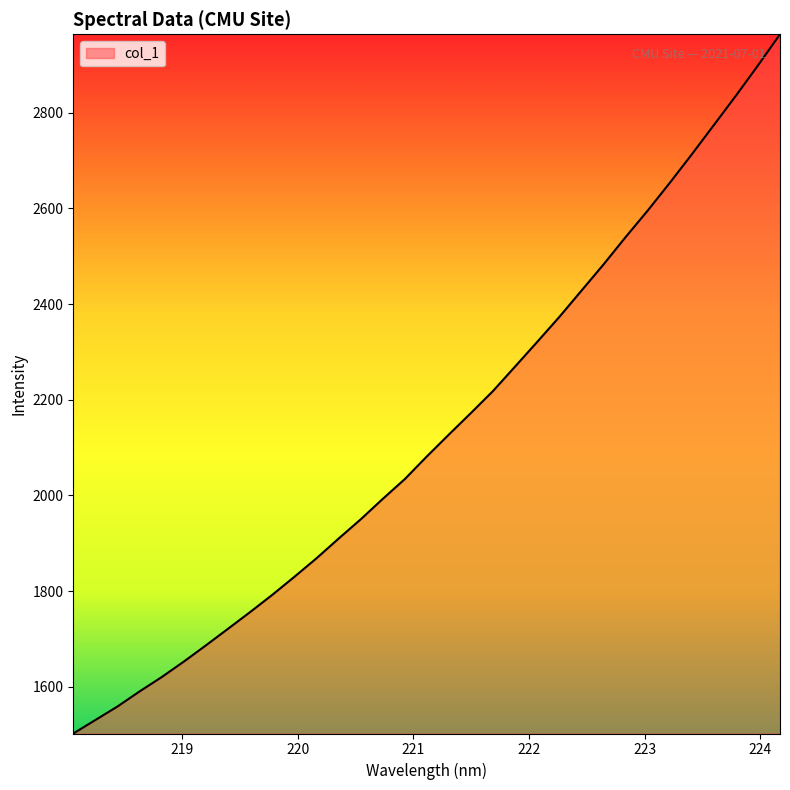

What is the greatest value displayed?

2964.2